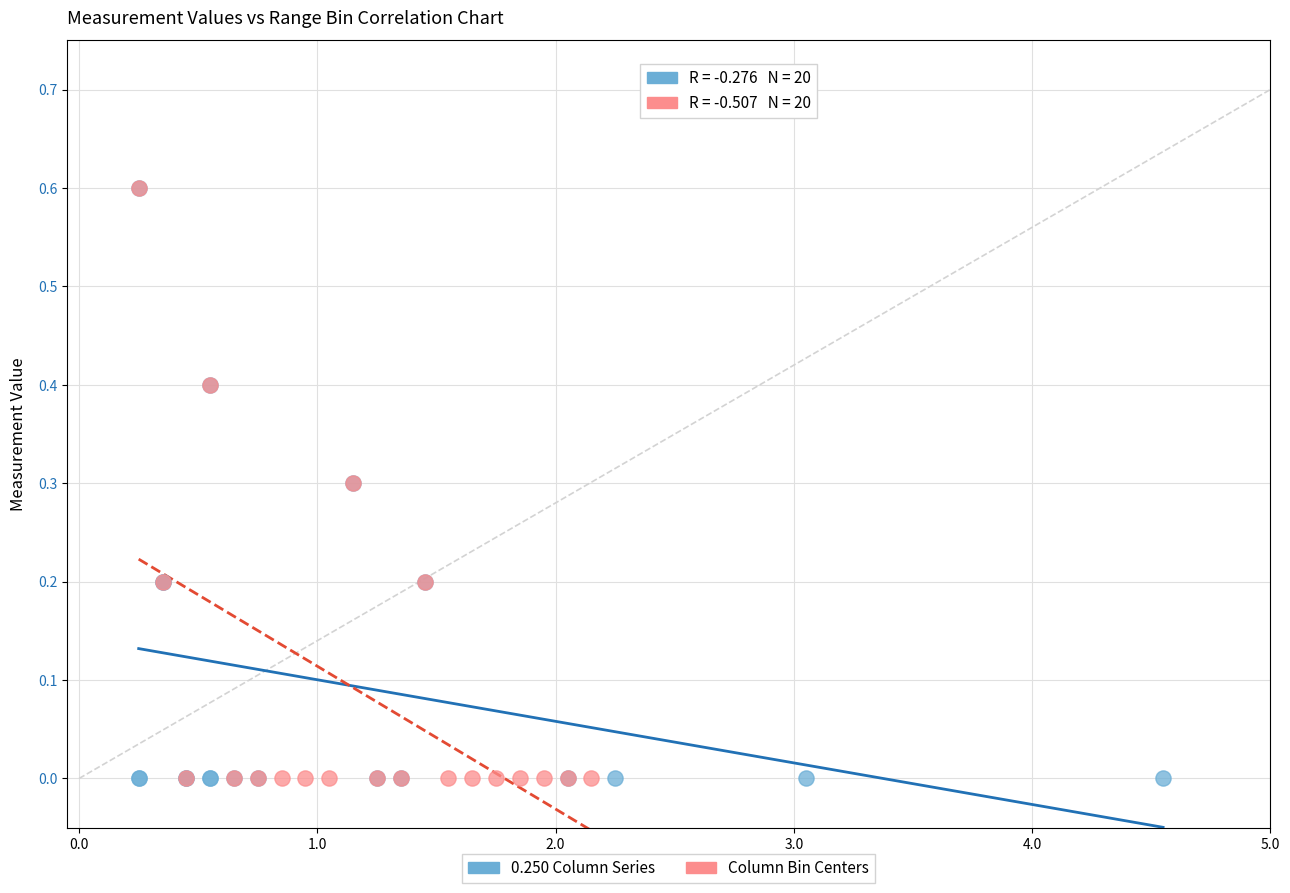

What are all the series names shown in the legend?

0.250 Column Series, Column Bin Centers